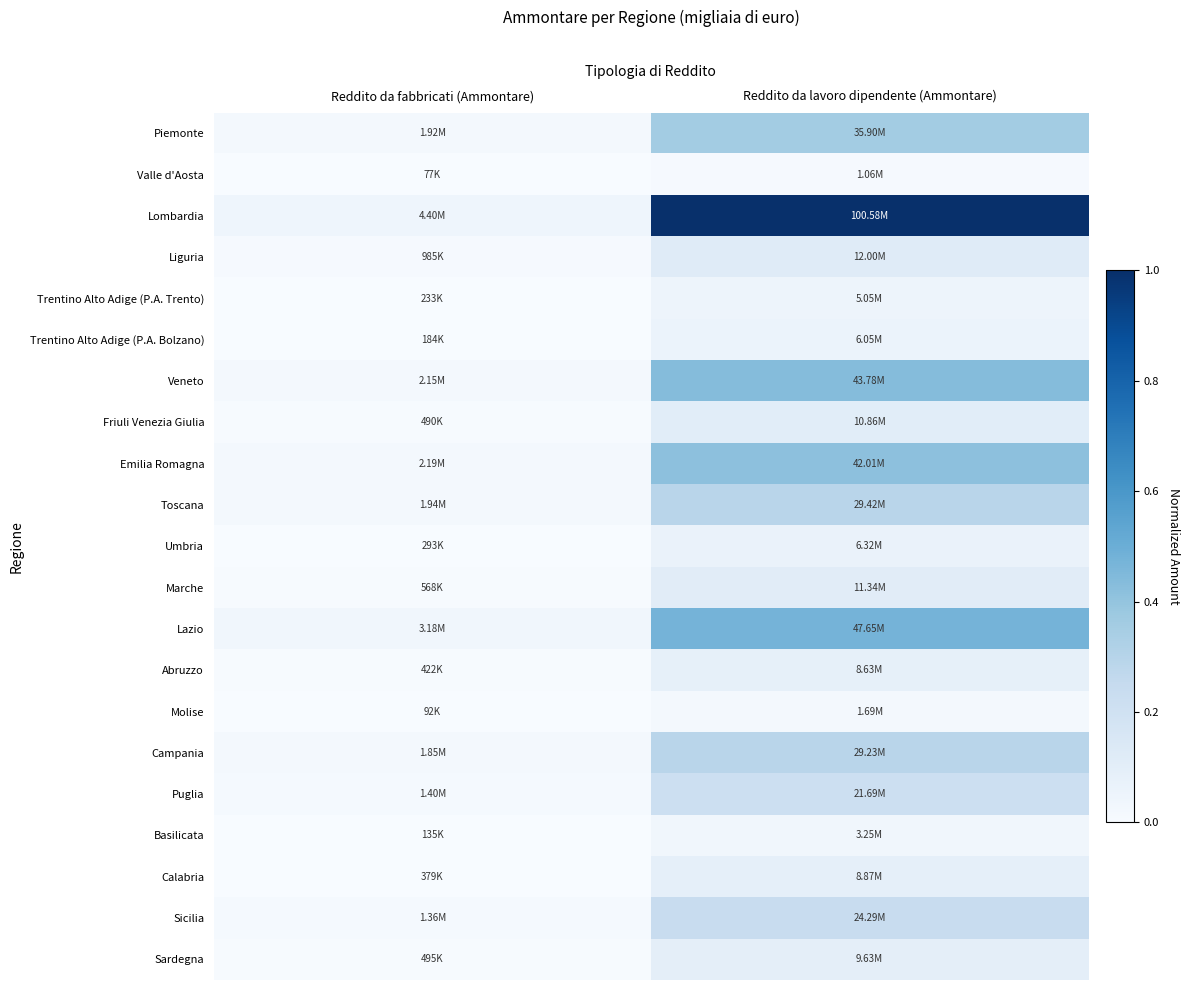

Which series has the widest spread of values?

Lombardia